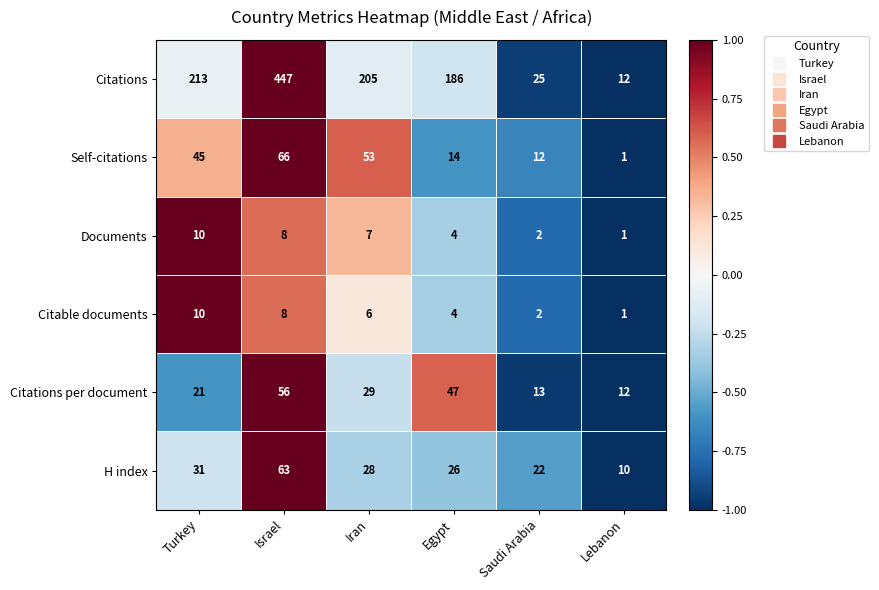

What is the greatest value displayed?

447